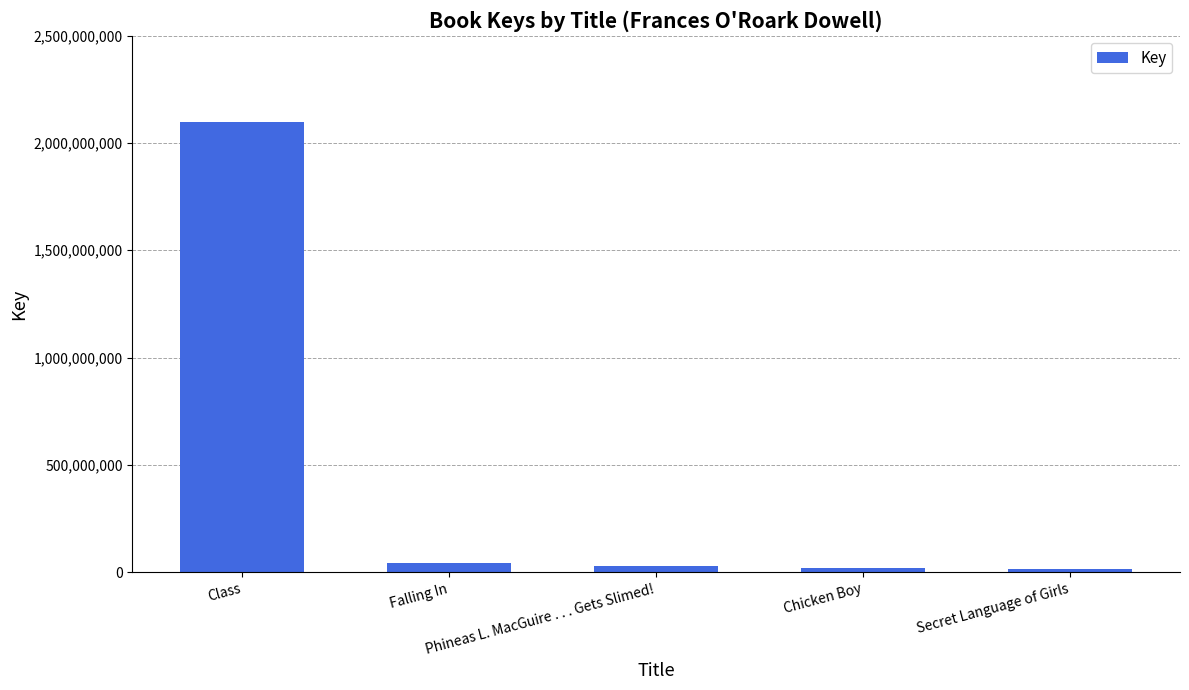

What is the change in value from Class to Falling In?

-2054703975